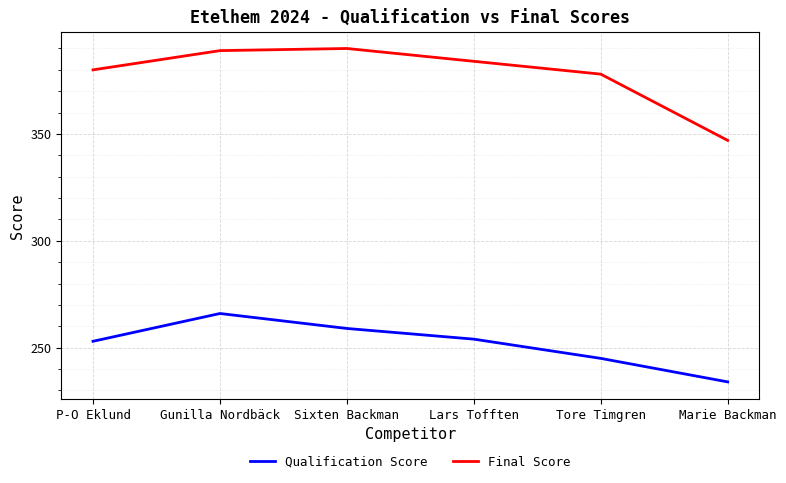

The value of Qualification Score at Tore Timgren is 418. True or false?

False